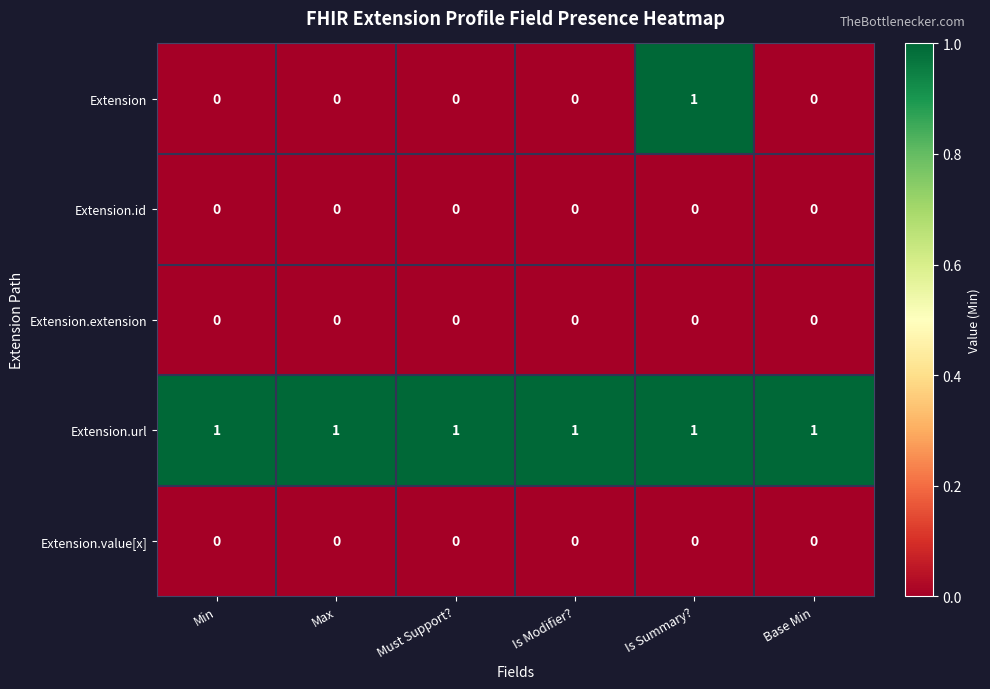

Reading left to right, extract all data points from this chart.

Extension: Min=0	Max=0	Must Support?=0	Is Modifier?=0	Is Summary?=1	Base Min=0
Extension.id: Min=0	Max=0	Must Support?=0	Is Modifier?=0	Is Summary?=0	Base Min=0
Extension.extension: Min=0	Max=0	Must Support?=0	Is Modifier?=0	Is Summary?=0	Base Min=0
Extension.url: Min=1	Max=1	Must Support?=1	Is Modifier?=1	Is Summary?=1	Base Min=1
Extension.value[x]: Min=0	Max=0	Must Support?=0	Is Modifier?=0	Is Summary?=0	Base Min=0